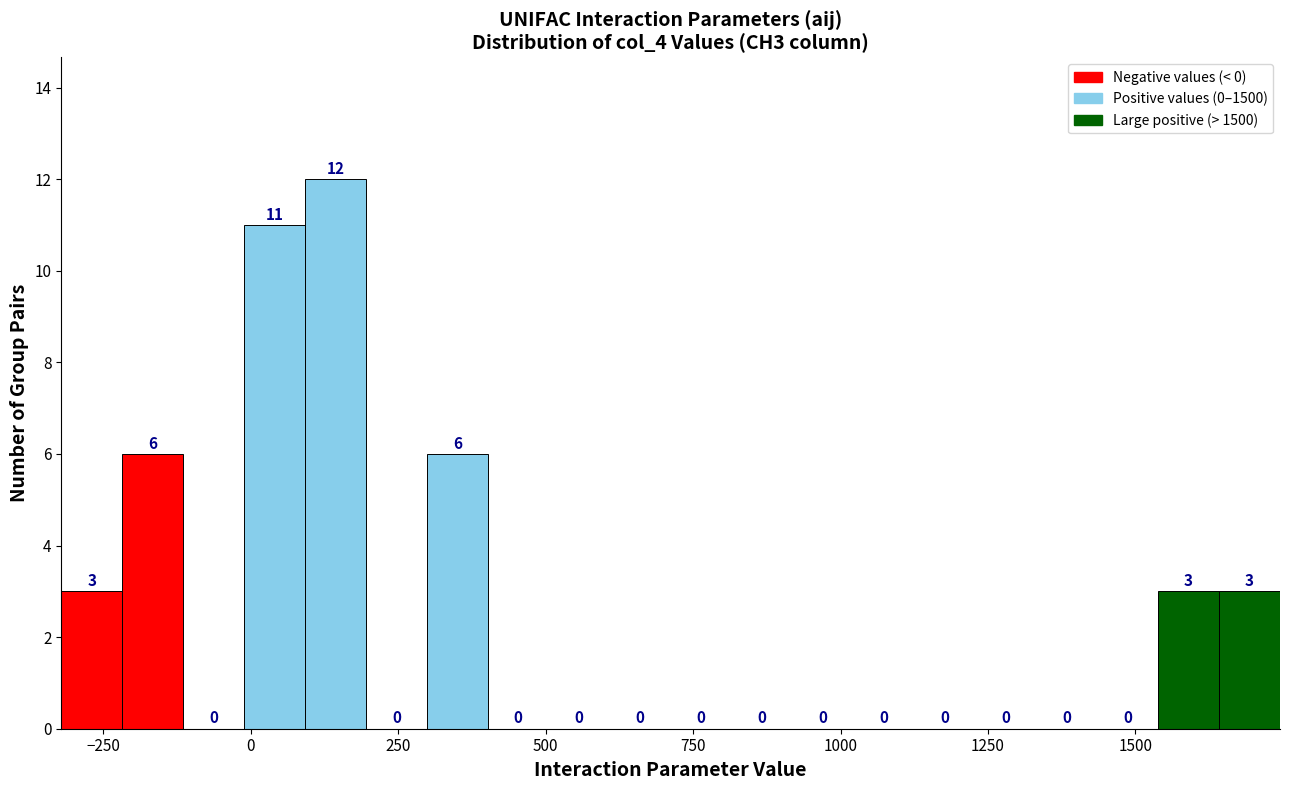

Around what value on the x-axis is the tallest bar? Give the approximate position of its centre, as read against the axis.

150